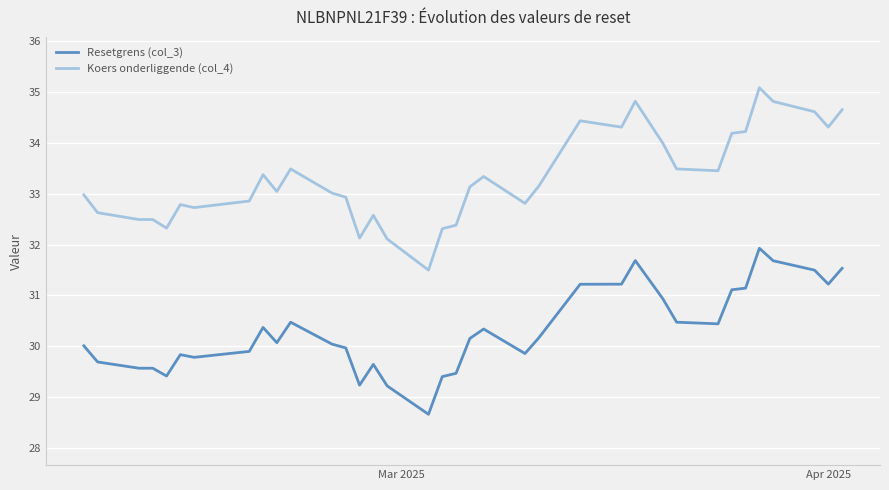

True or false: Resetgrens (col_3) and Koers onderliggende (col_4) intersect in this chart.

False